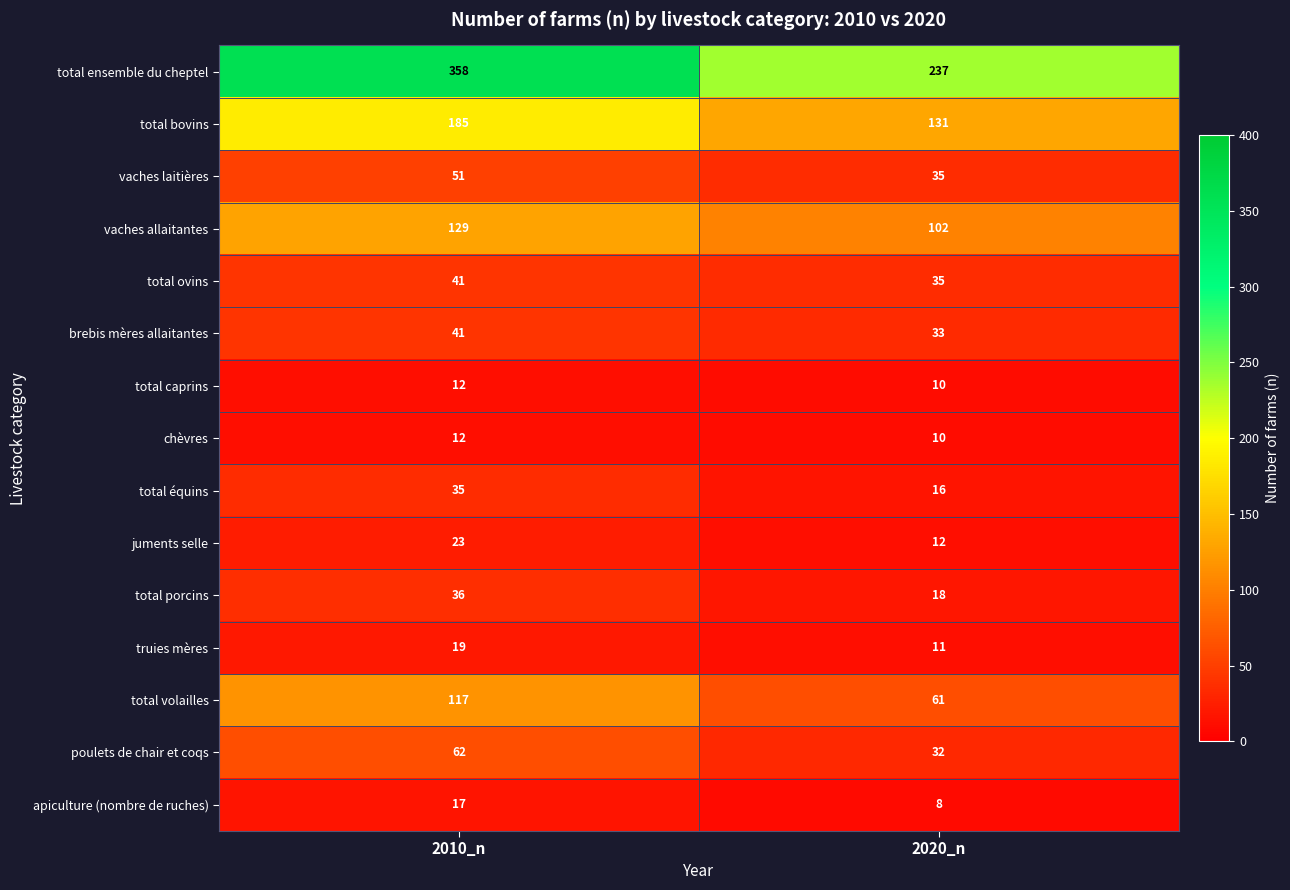

Rank the categories by total caprins value from lowest to highest.

2020_n, 2010_n